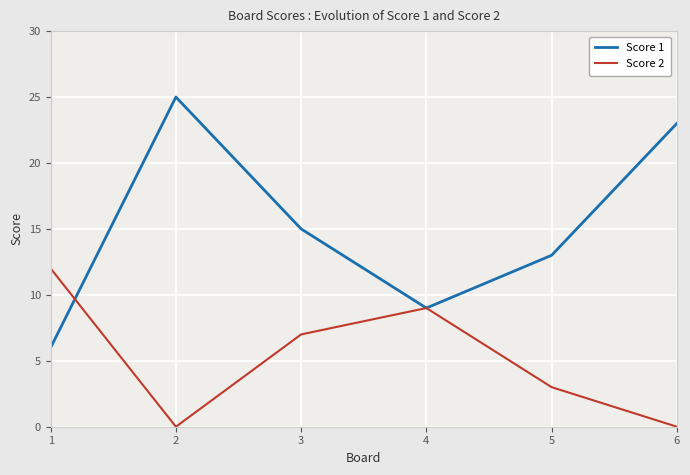

What is the total value across all series at 3?

22